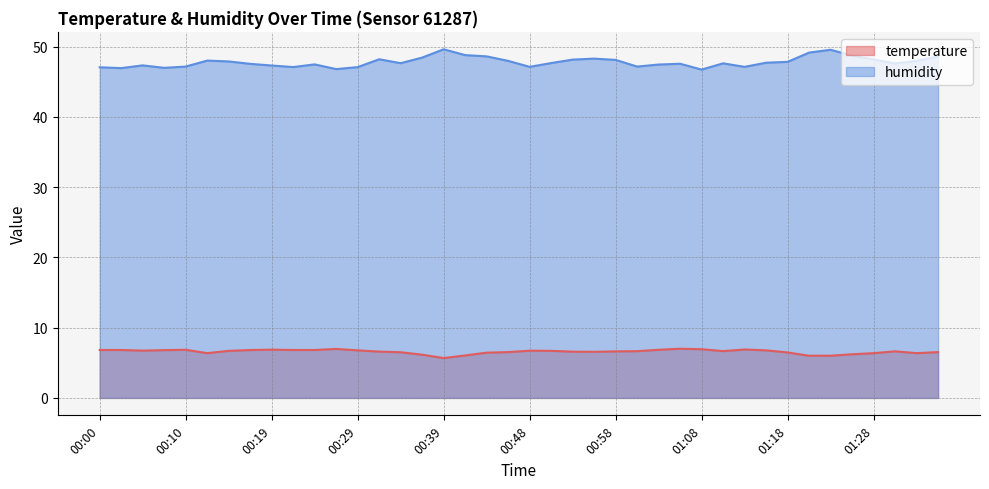

What are all the series names shown in the legend?

temperature, humidity